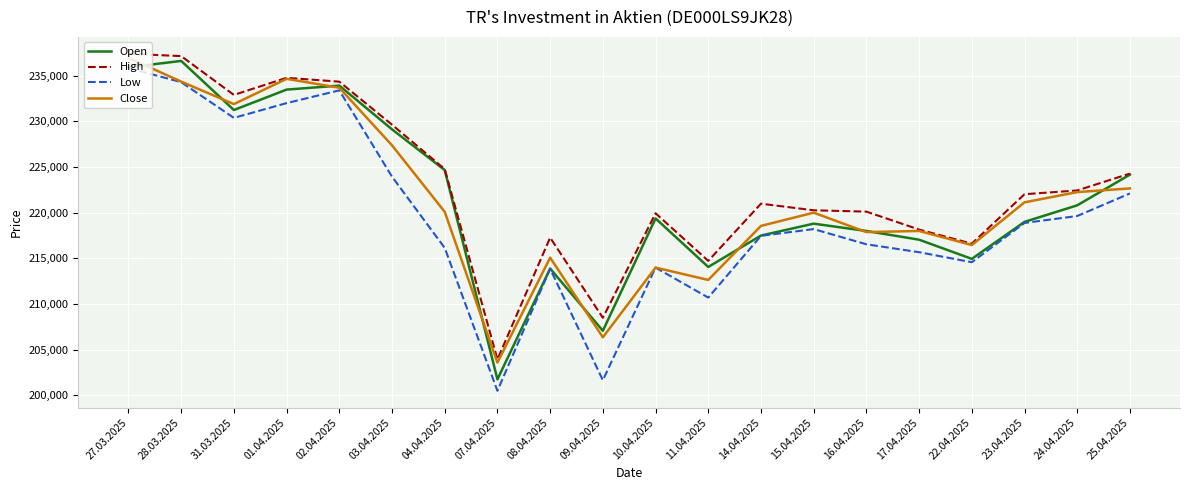

What is the difference between the maximum and second lowest values in the Close series?

30577